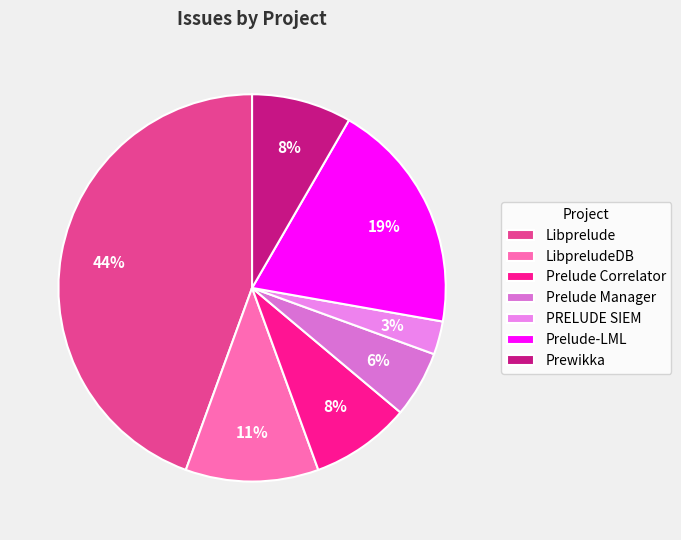

Do Prelude Manager and PRELUDE SIEM together represent more than half of the pie?

No